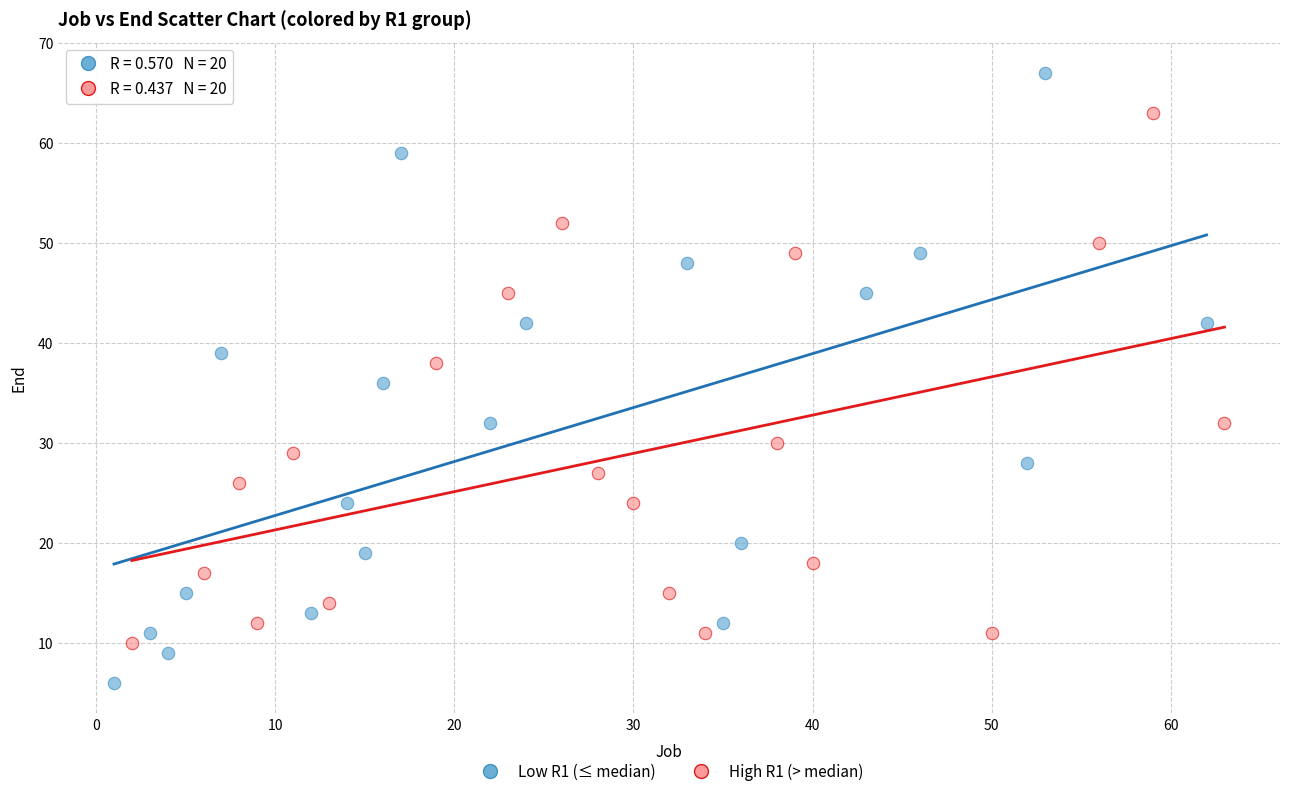

Which series has the largest Y range (max minus min)?

Low R1 (≤ median)